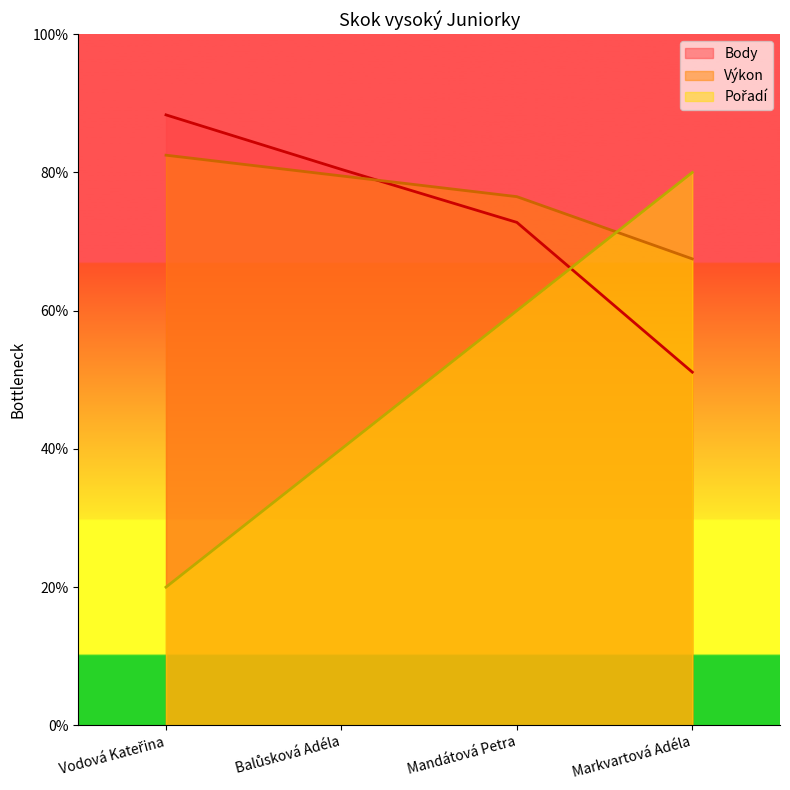

What is the sum of the Body values at Mandátová Petra and Markvartová Adéla?

123.9